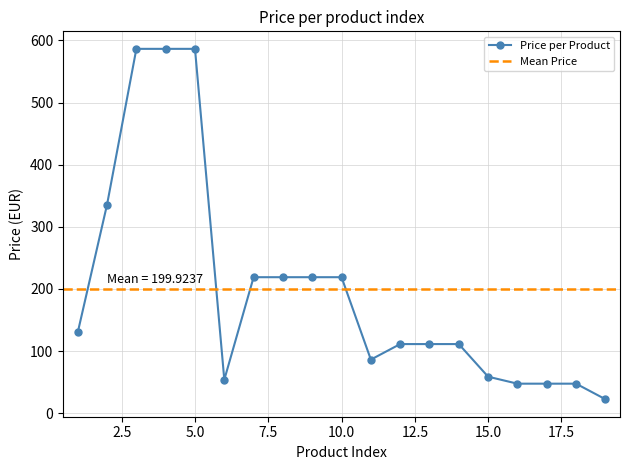

Is it true that the value at 12 is 32.3?

False